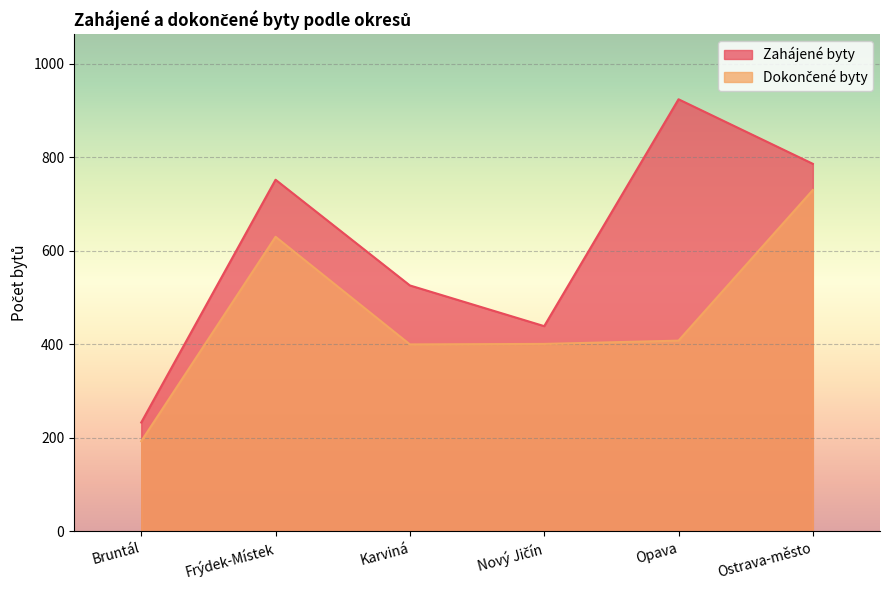

True or false: Dokončené byty has more than 1 points higher than both neighbors.

False